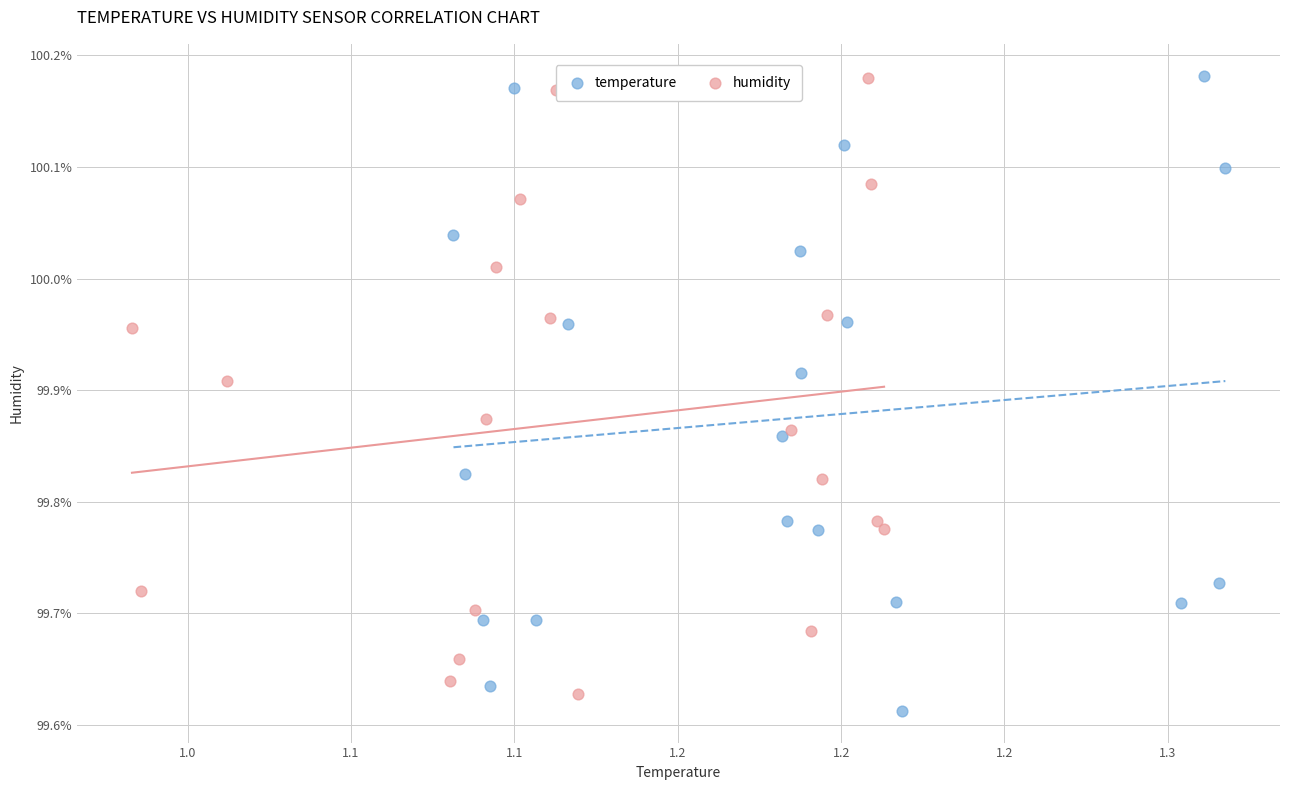

Which series reaches the minimum Y coordinate?

temperature